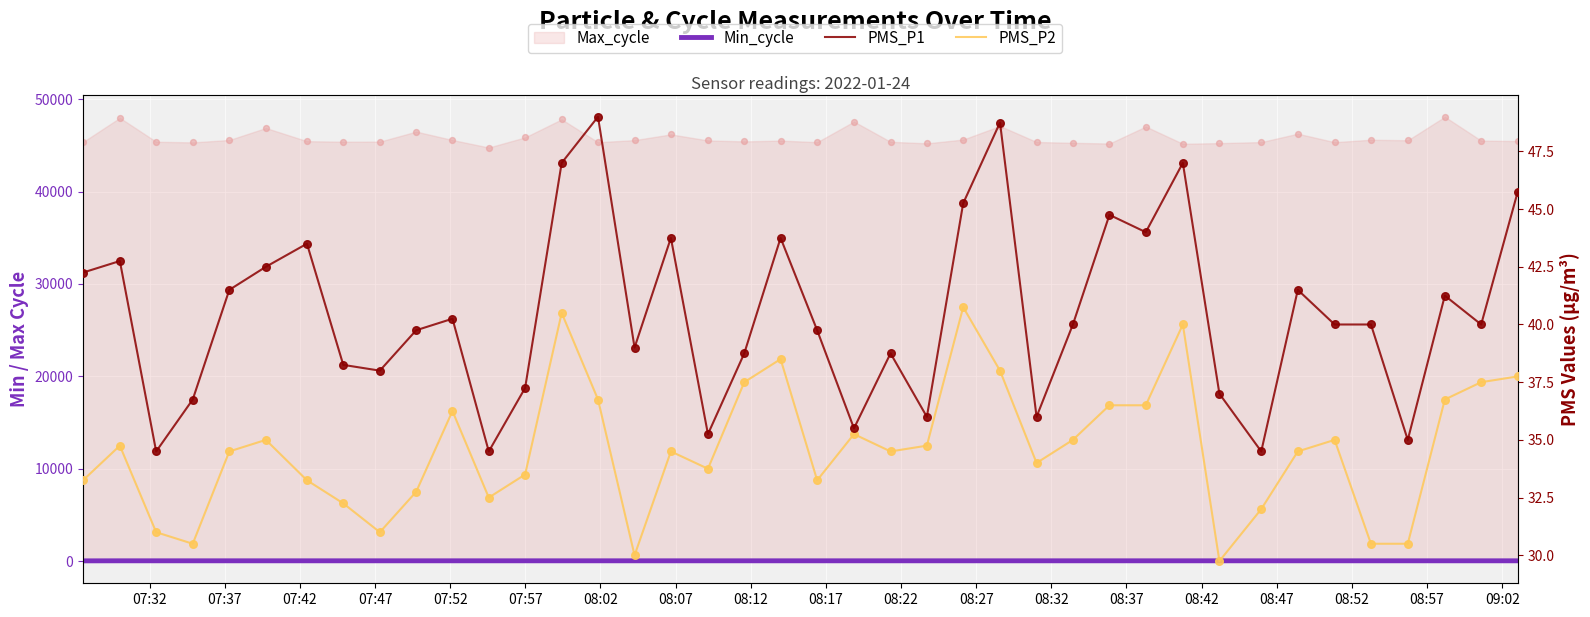

Is the value of Min_cycle at 08:47 greater than the value of PMS_P2 at 07:52?

No